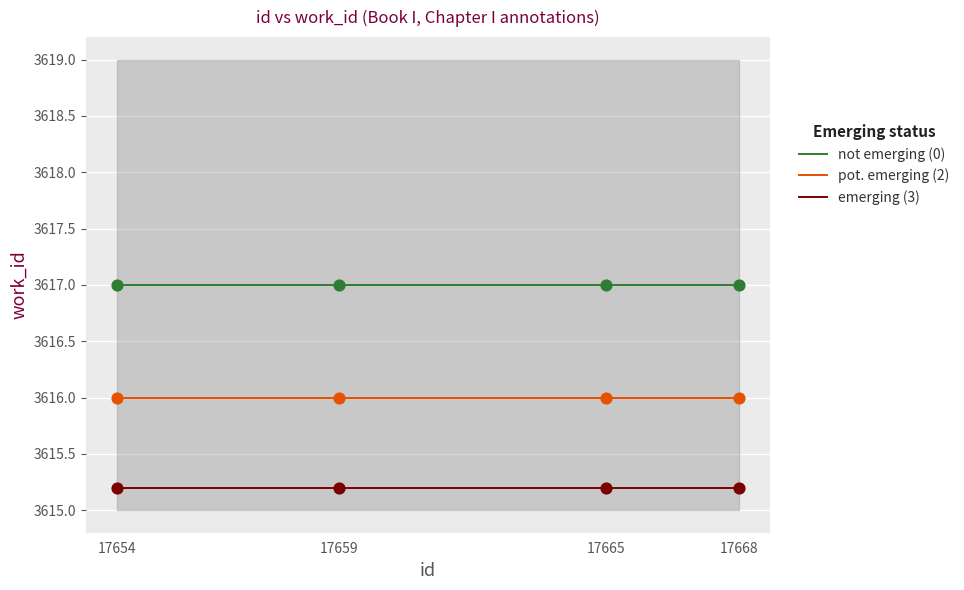

Which series has the largest total across all categories?

not emerging (0)